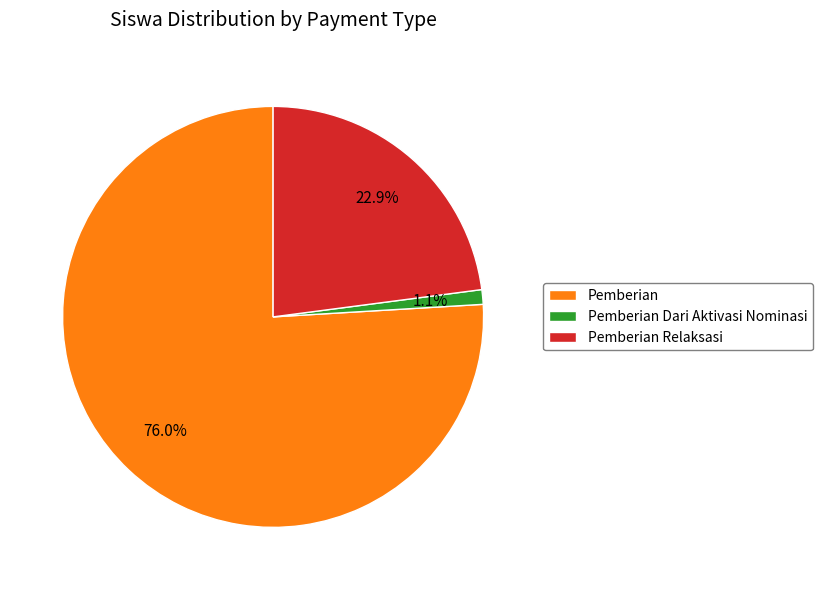

Approximately how many times larger is the value at Pemberian compared to Pemberian Relaksasi?

3.3